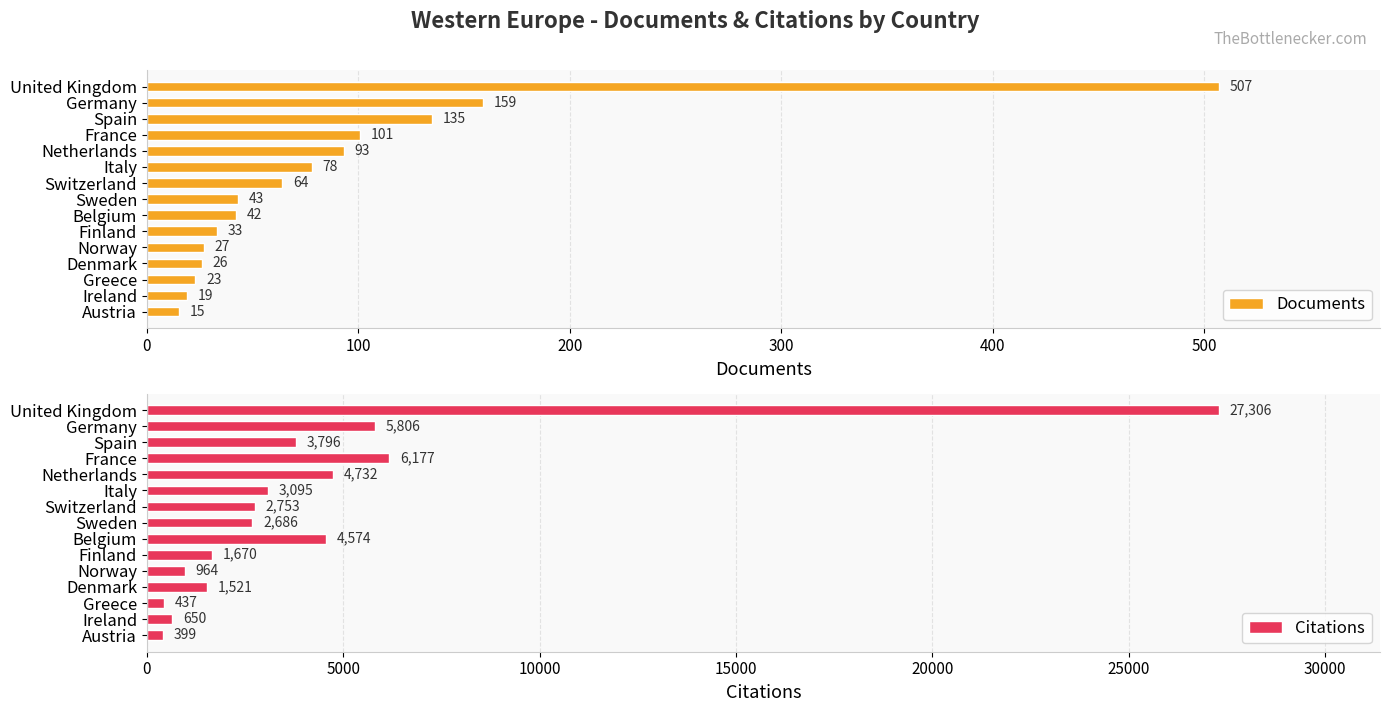

What is the minimum value for Citations?

399